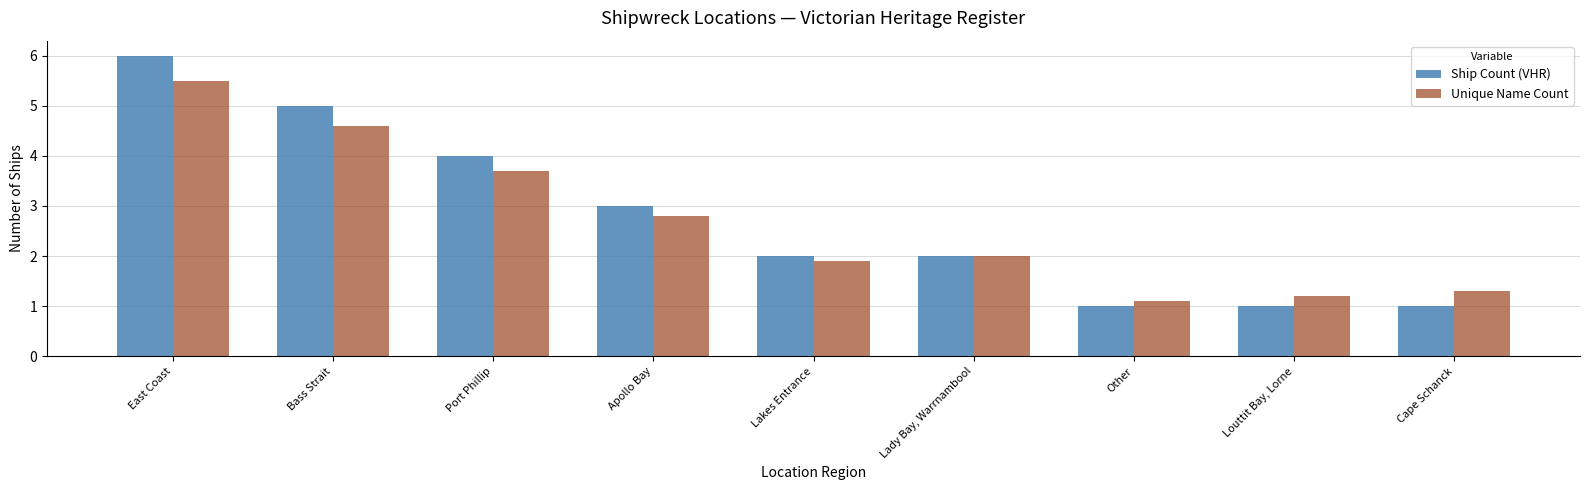

What is the label of the 7th bar from the right?

Port Phillip